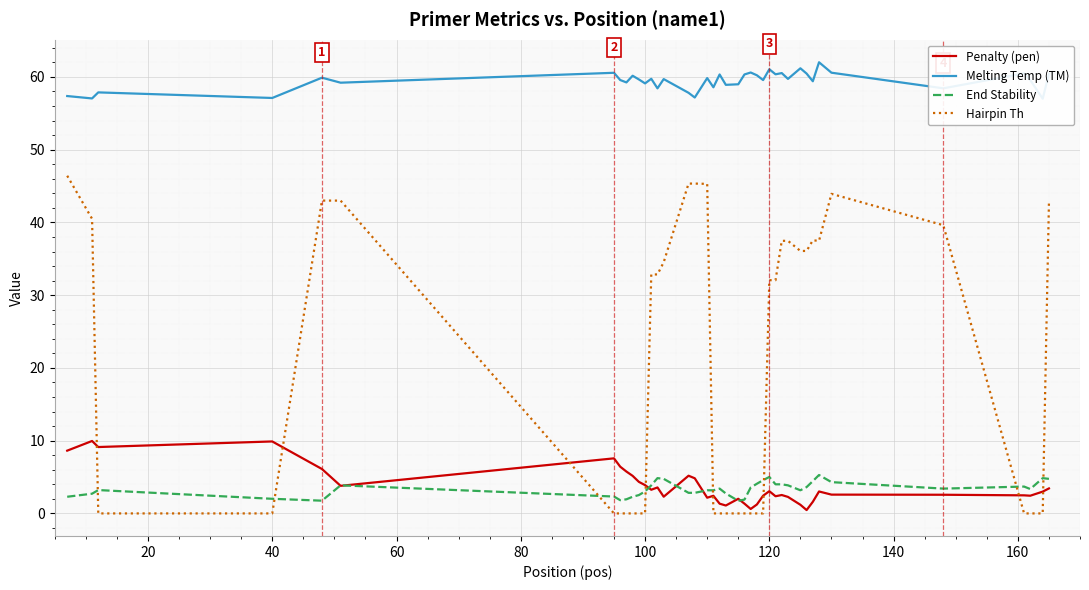

Which series ends up on top after the final intersection of Hairpin Th and End Stability?

Hairpin Th